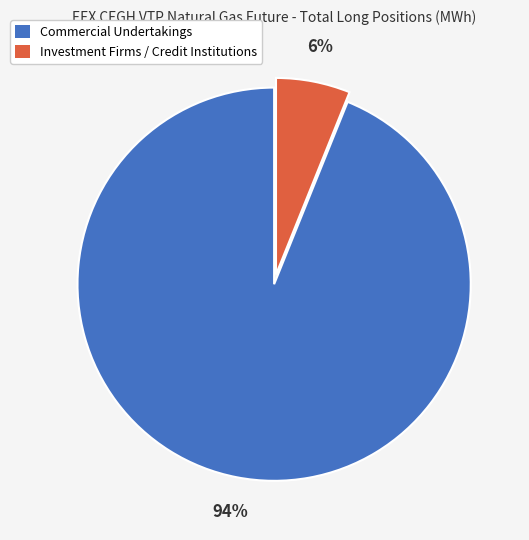

Rank the categories by value from highest to lowest.

Commercial Undertakings, Investment Firms / Credit Institutions